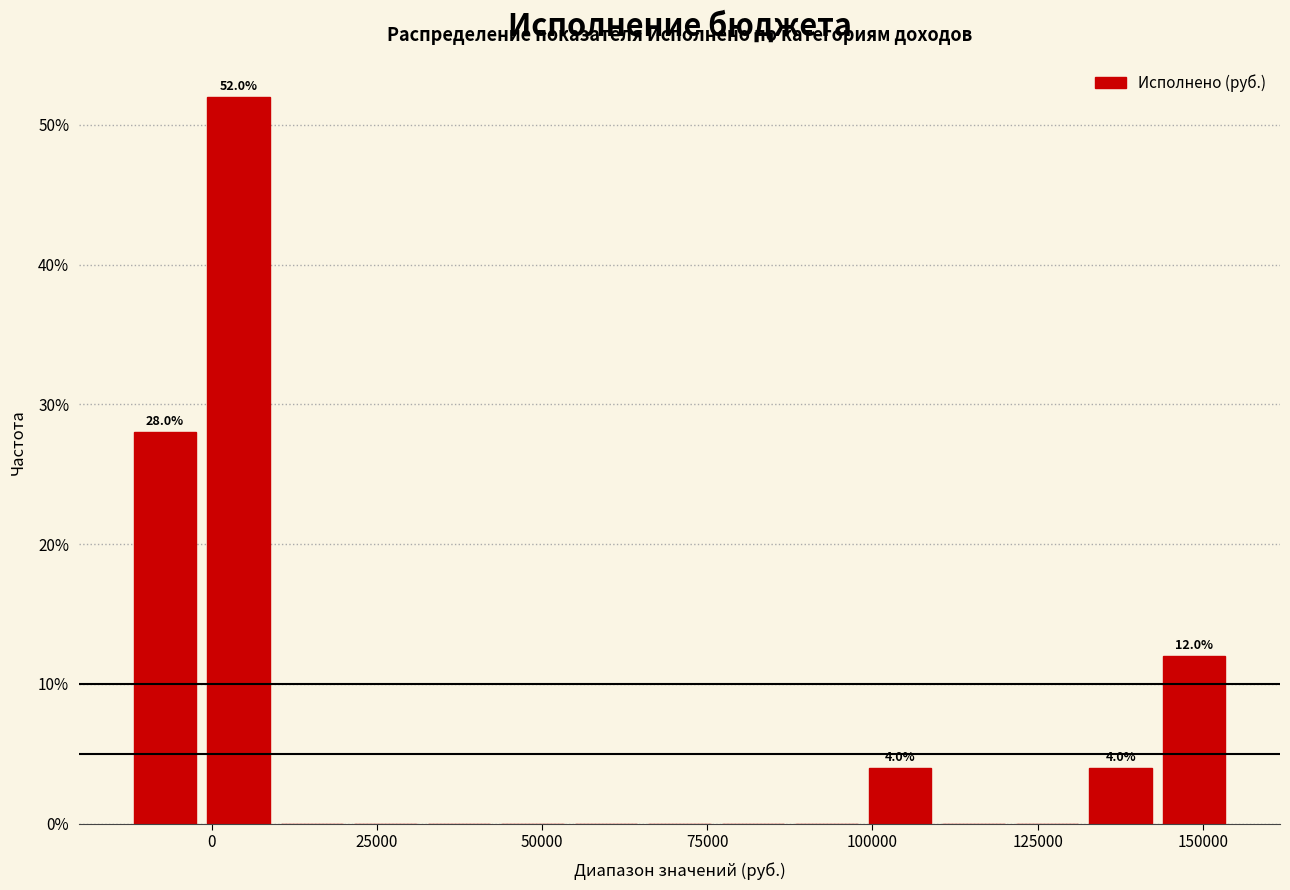

Around what value on the x-axis is the tallest bar? Give the approximate position of its centre, as read against the axis.

5000